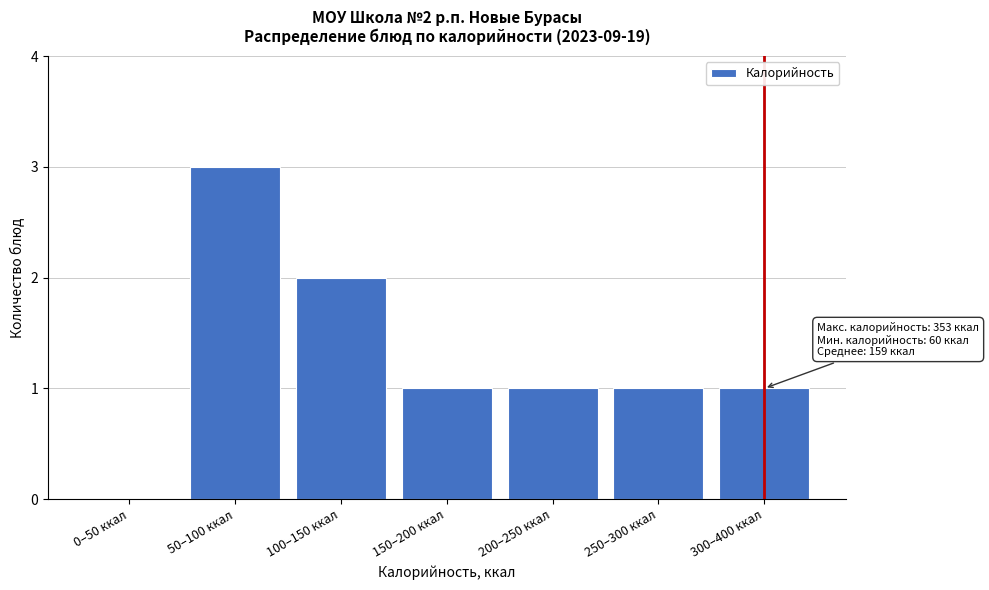

Reading left to right, transcribe all the data shown in this chart.

0–50 ккал=0	50–100 ккал=3	100–150 ккал=2	150–200 ккал=1	200–250 ккал=1	250–300 ккал=1	300–400 ккал=1